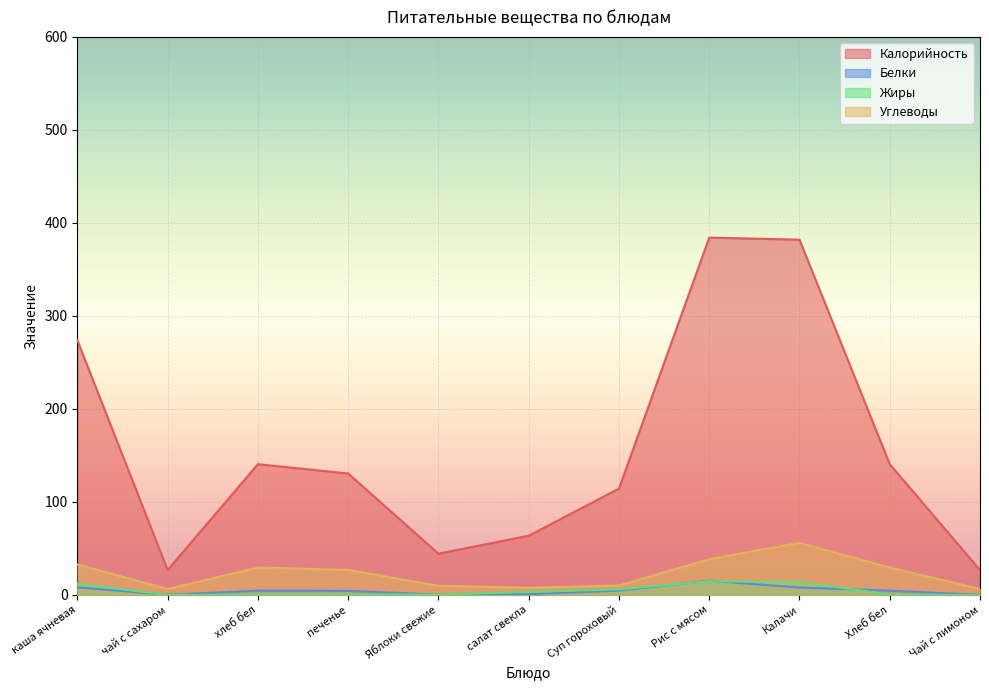

What is the total value across all series at Рис с мясом?

452.8